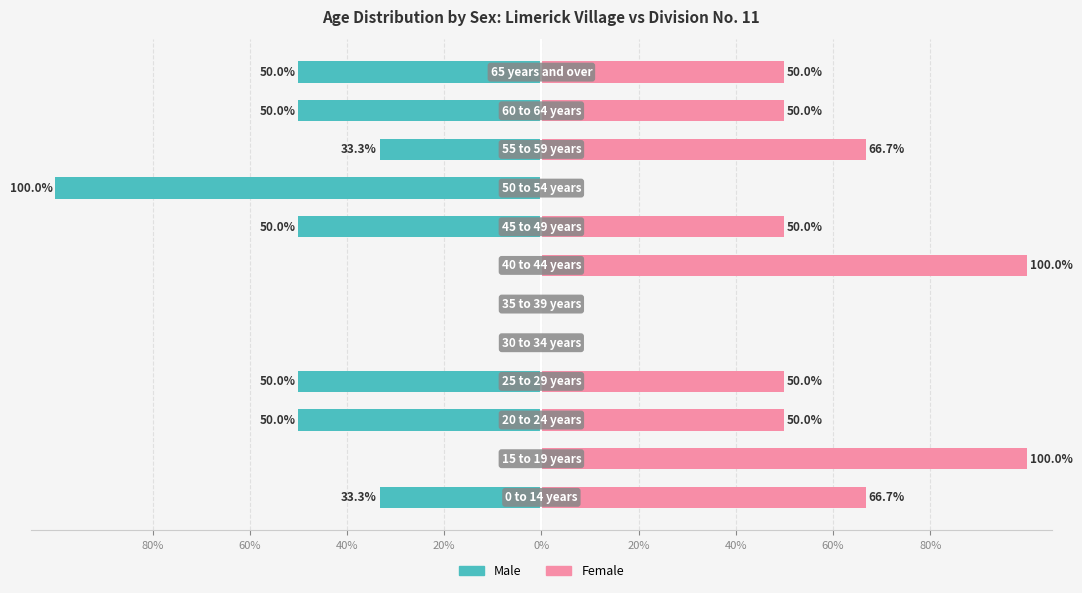

What are all the series names shown in the legend?

Male, Female